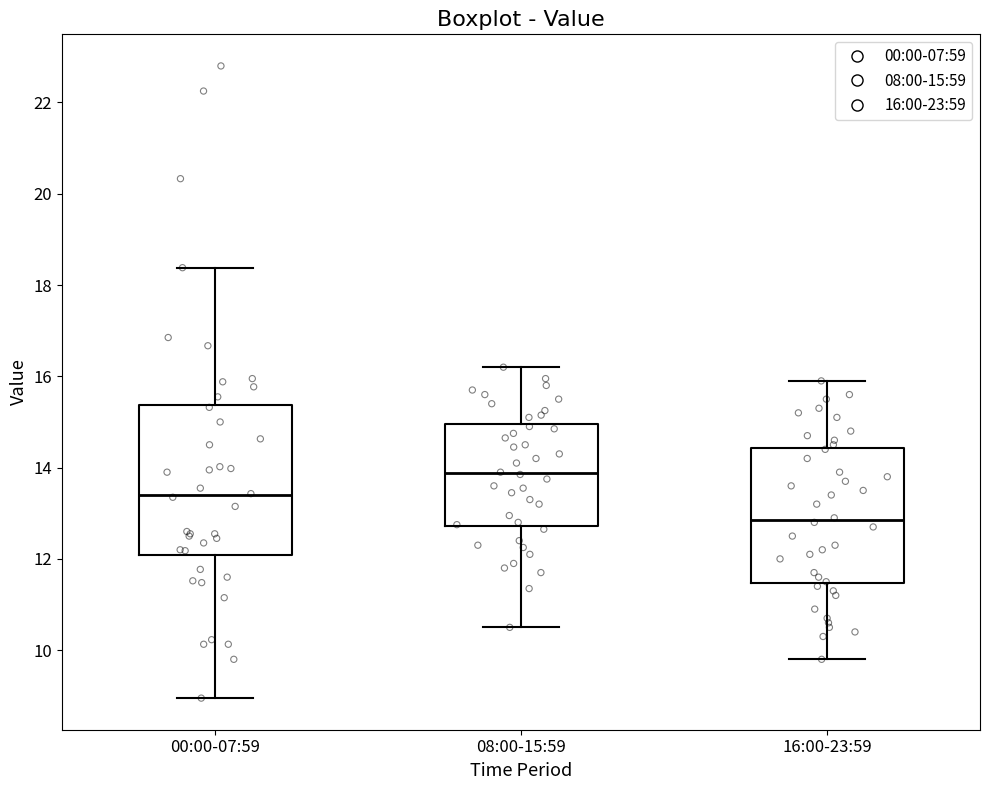

Reading left to right, read every box against the y-axis: the position of its median line, the range the box covers, and the ends of its whiskers. The values are not printed on the chart, so give them approximately, as read against the axis.

00:00-07:59: median 13.4, box 12.0 to 15.4, whiskers 9.0 to 18.4
08:00-15:59: median 13.8, box 12.8 to 15.0, whiskers 10.6 to 16.2
16:00-23:59: median 12.8, box 11.4 to 14.4, whiskers 9.8 to 16.0